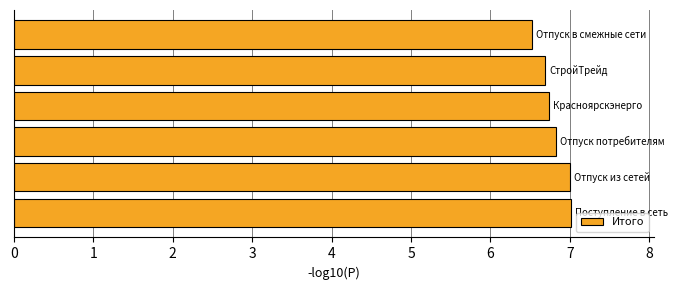

What is the greatest value displayed?

7.0